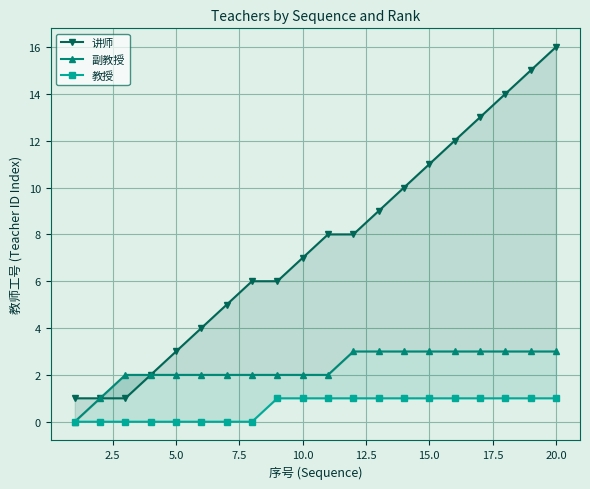

What is the maximum value for 副教授?

3